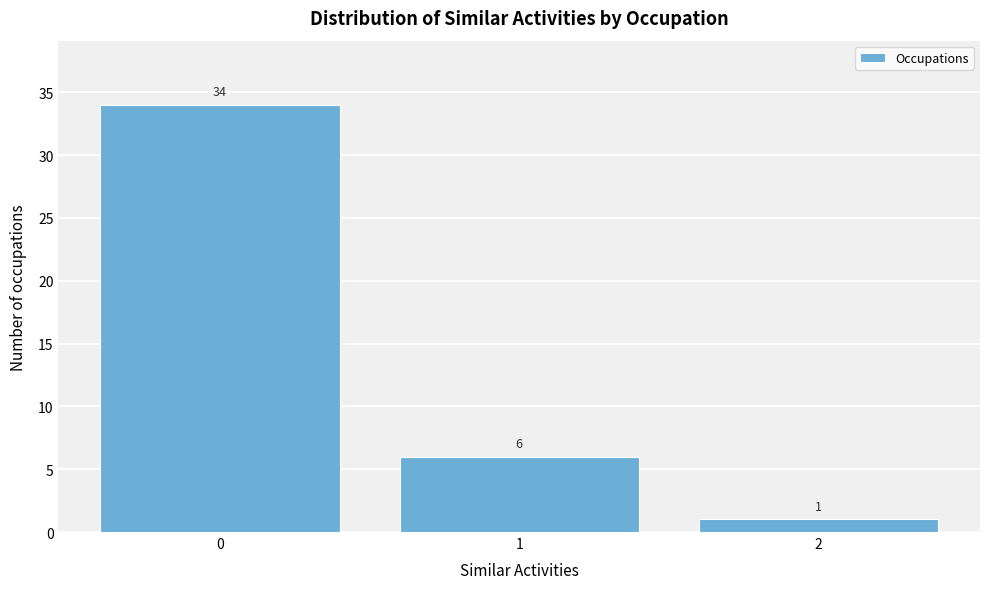

Reading left to right, list all the values displayed in this chart.

0=34	1=6	2=1